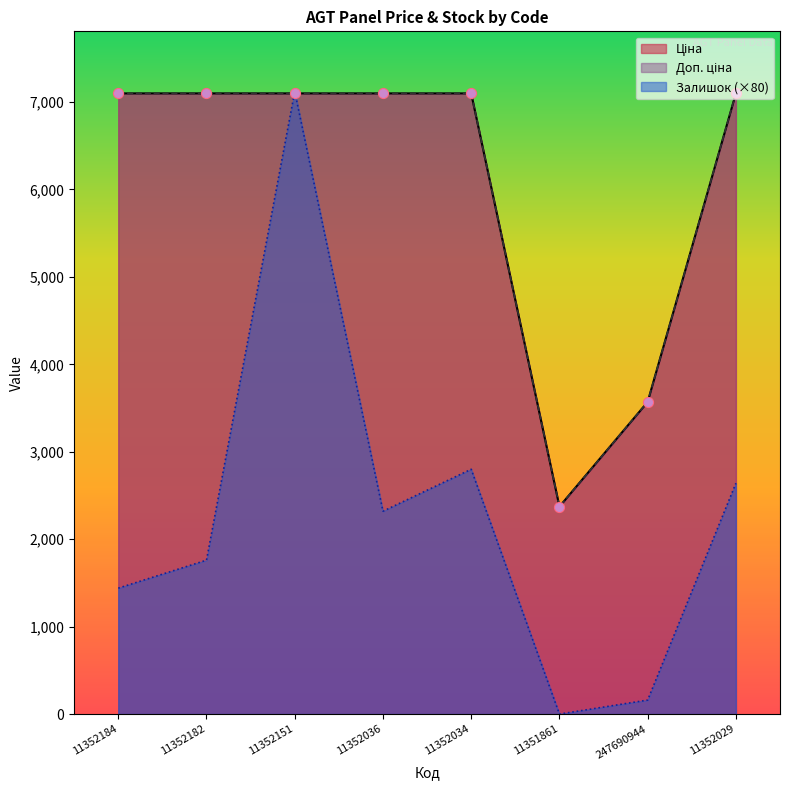

Which series reaches the minimum Y coordinate?

Залишок